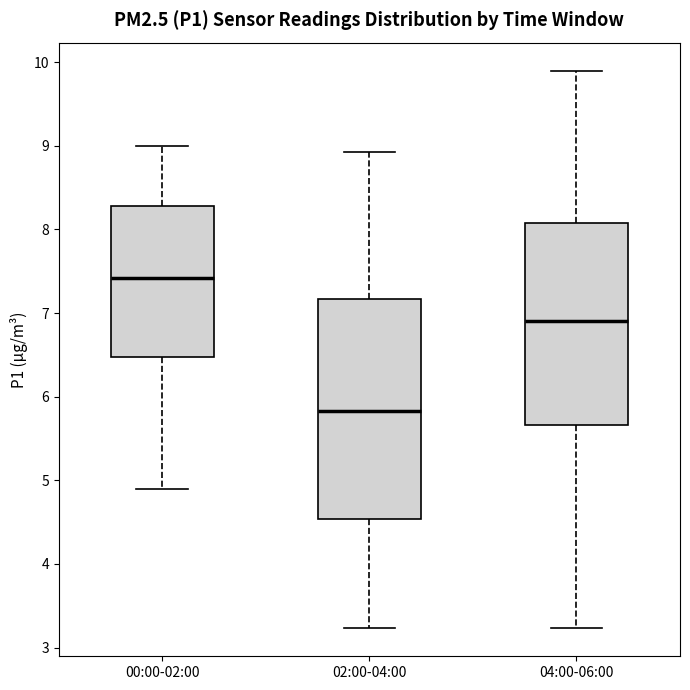

Reading left to right, transcribe this box plot: for each box, give where its median line is, the range the box spans, and where its two whiskers end, as read against the y-axis. The values are not printed on the chart, so give them approximately, as read against the axis.

00:00-02:00: median 7.4, box 6.5 to 8.3, whiskers 4.9 to 9.0
02:00-04:00: median 5.8, box 4.5 to 7.2, whiskers 3.2 to 8.9
04:00-06:00: median 6.9, box 5.7 to 8.1, whiskers 3.2 to 9.9